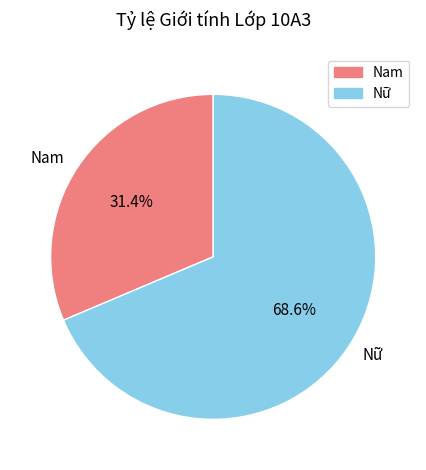

To the nearest percent, what percentage of the pie is Nam?

31%